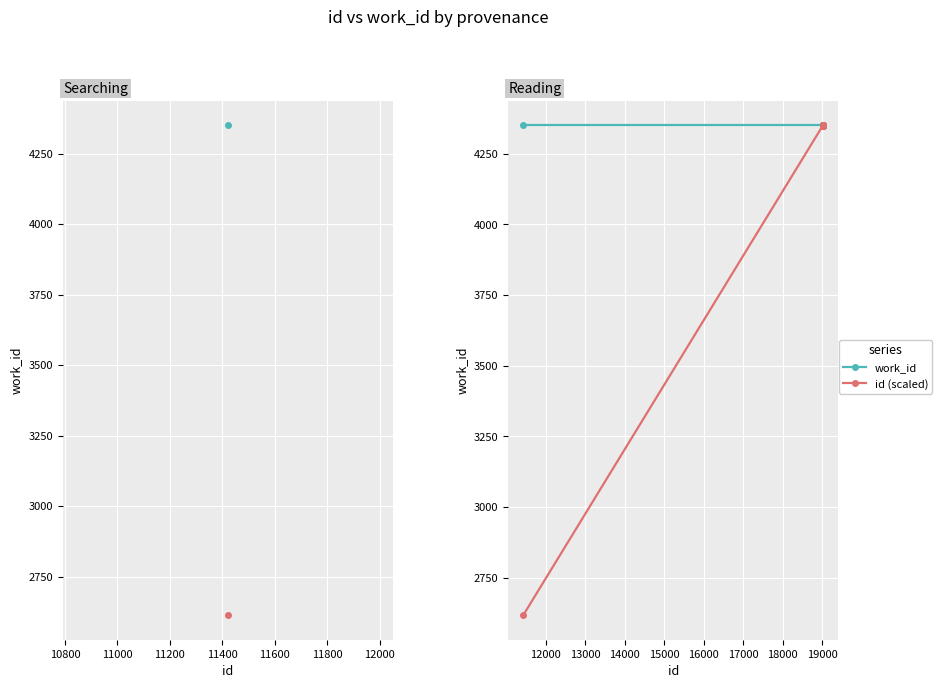

What is the maximum value for id (scaled)?

4351.0